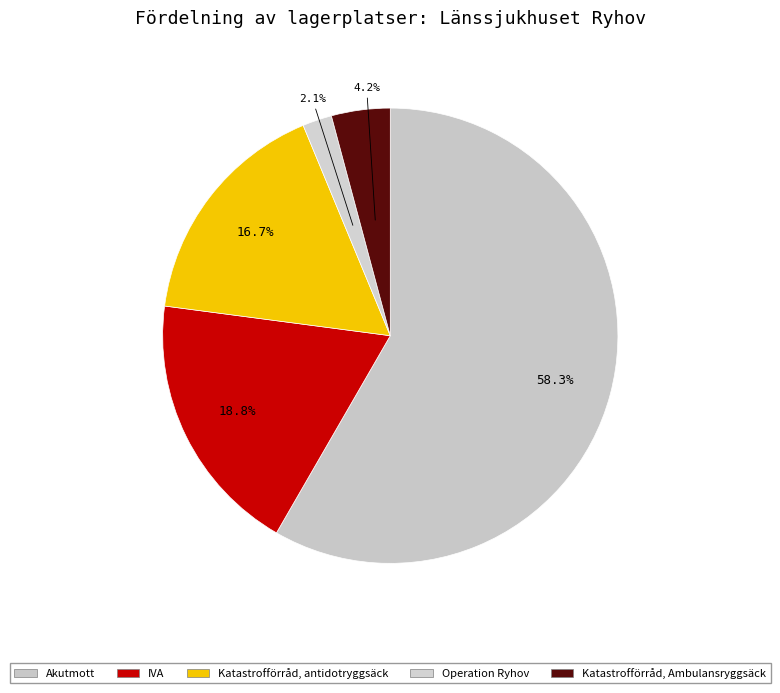

How many segments does this pie chart have?

5